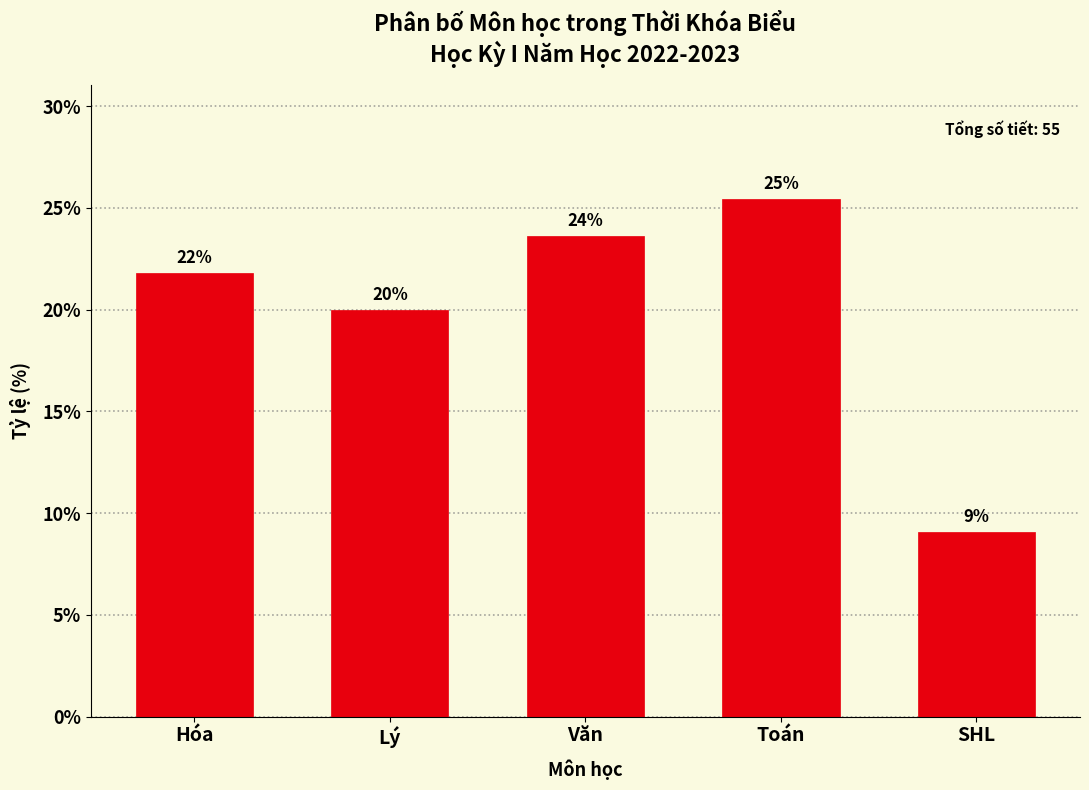

How many bars are there in total?

5